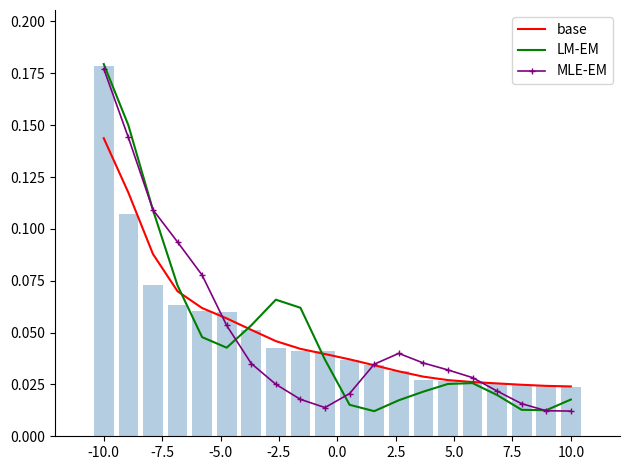

What is the difference between the maximum and minimum values in the base series?

0.1